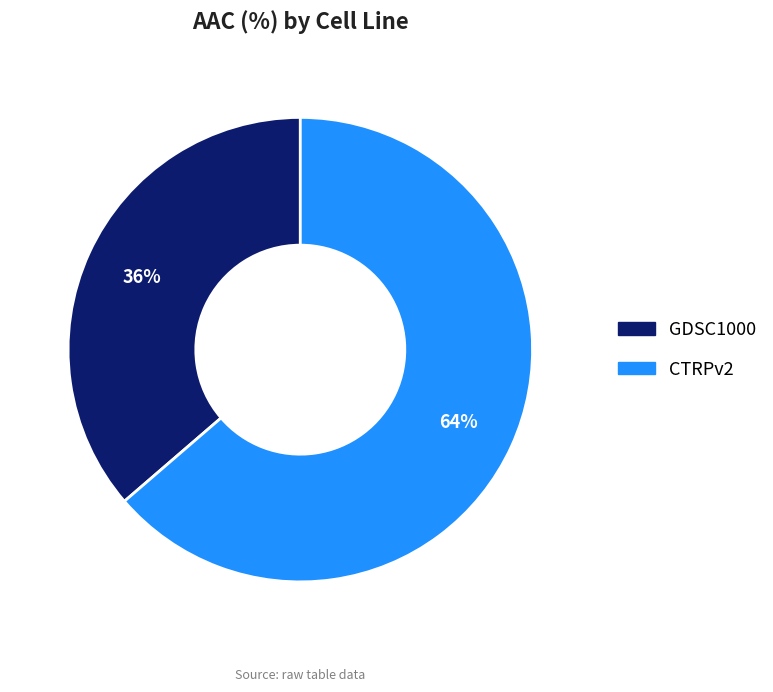

To the nearest percent, what is the combined percentage of CTRPv2 and GDSC1000?

100%